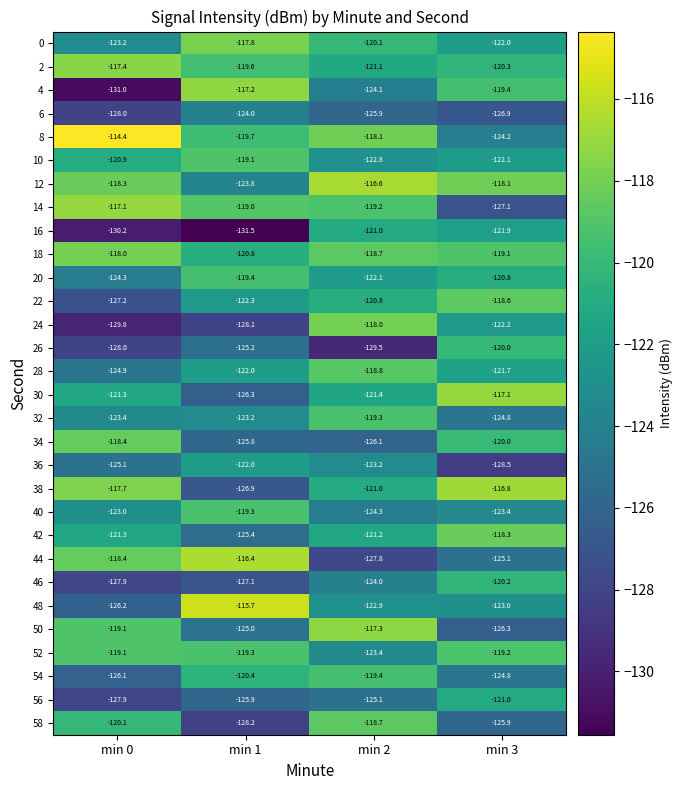

List the labels in order of 22 value, largest first.

min 3, min 2, min 1, min 0